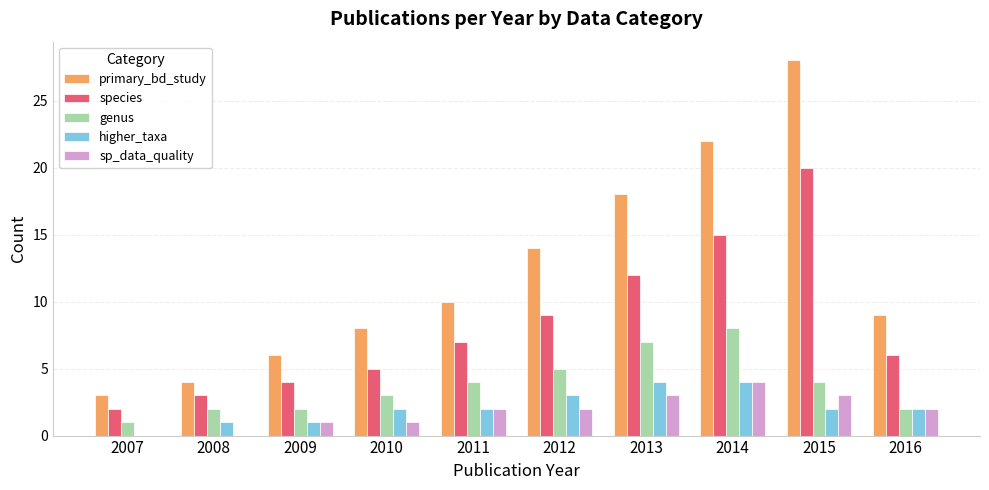

Read the species value at 2015, to the nearest 10.

20